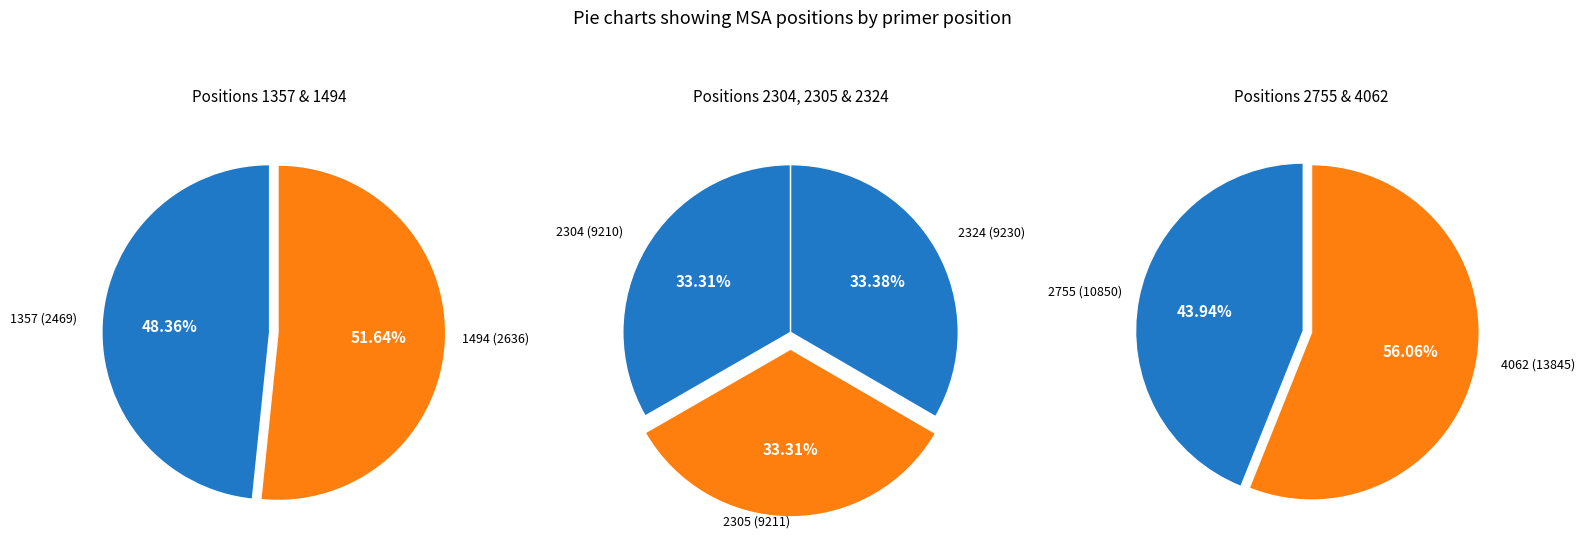

What is the ratio of the value at 2324 to the value at 2755?

0.9